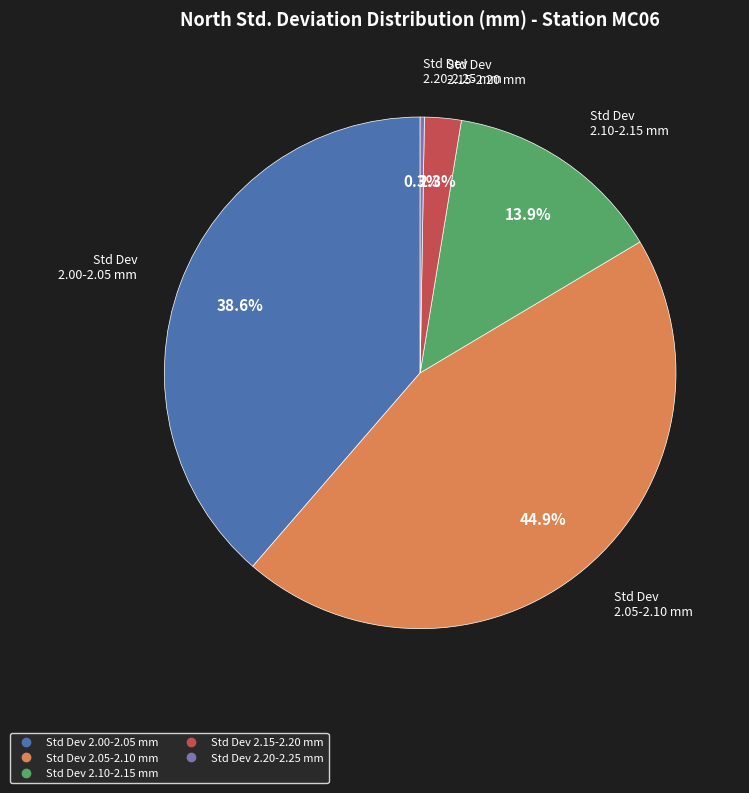

Is there any slice that represents more than half of the pie?

No